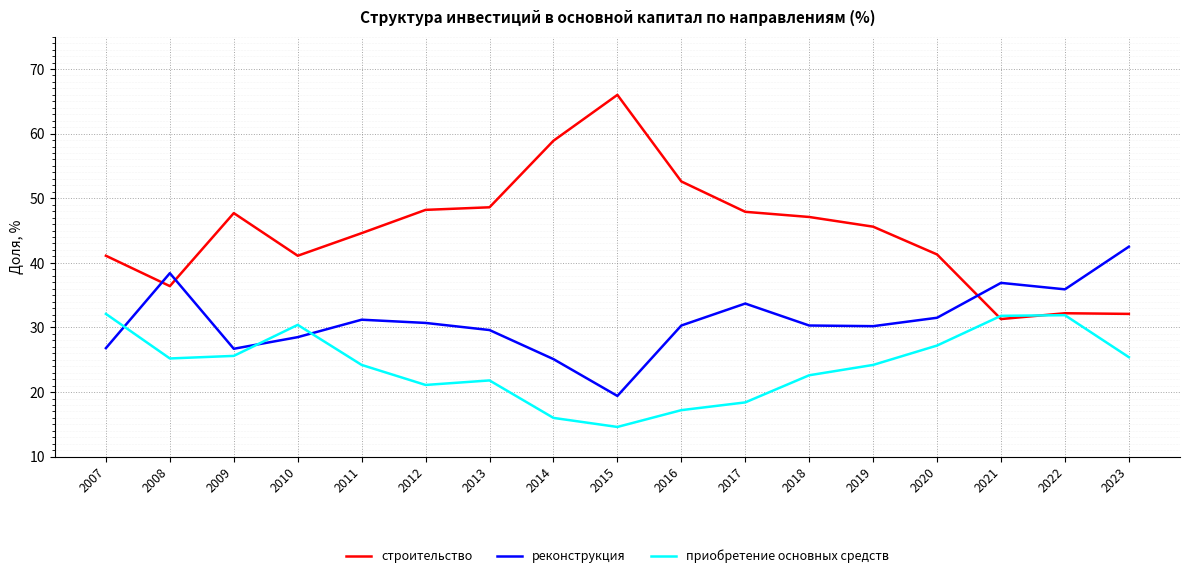

How many intersections are there between реконструкция and приобретение основных средств?

3